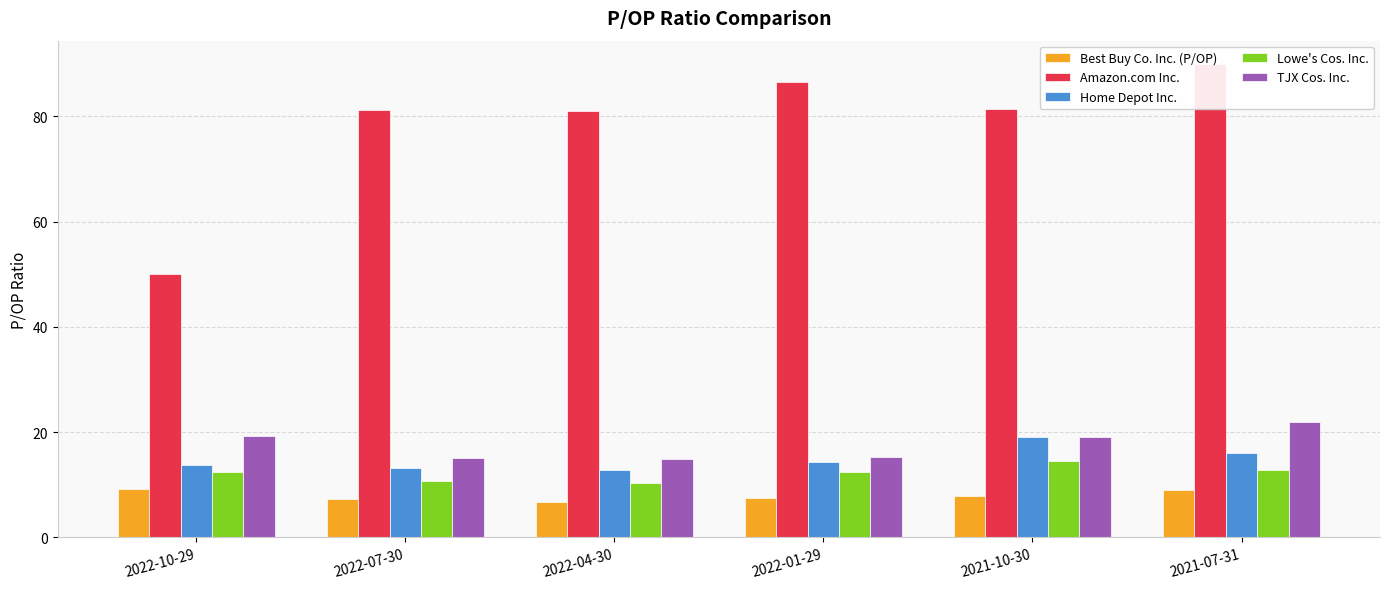

Which has a higher value, 2022-04-30 or 2022-10-29?

2022-10-29